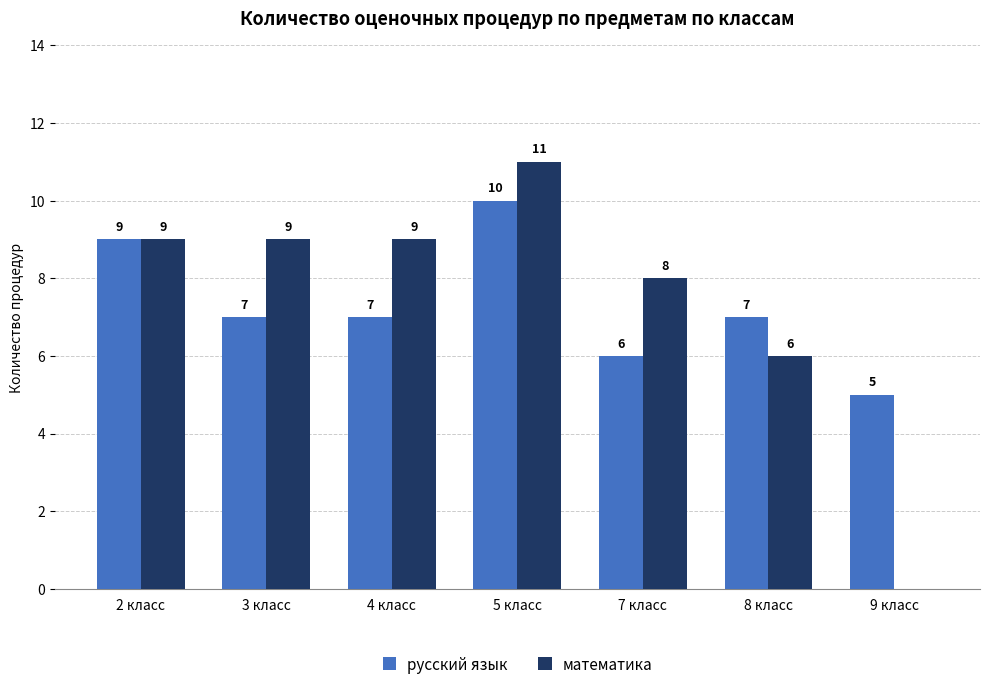

Which series changed the most between 2 класс and 9 класс?

математика